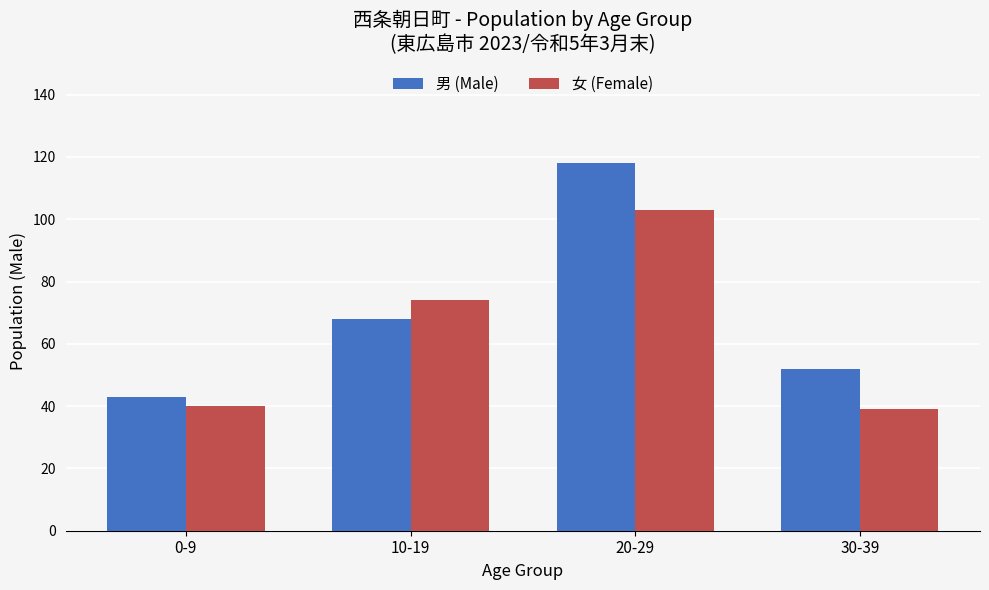

How many data points in 男 (Male) are less than 68?

2